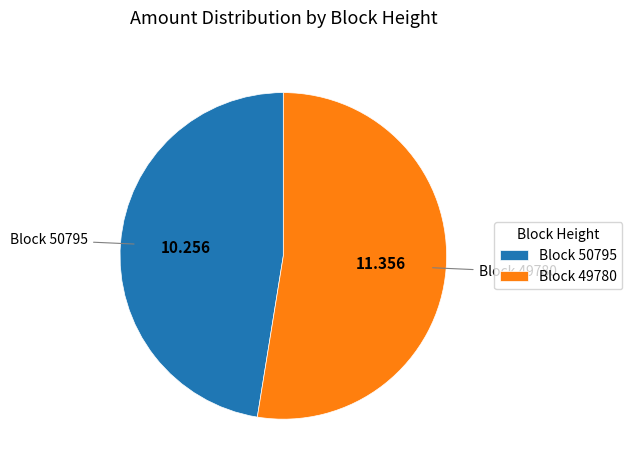

Combined, do Block 50795 and Block 49780 account for over 50%?

Yes